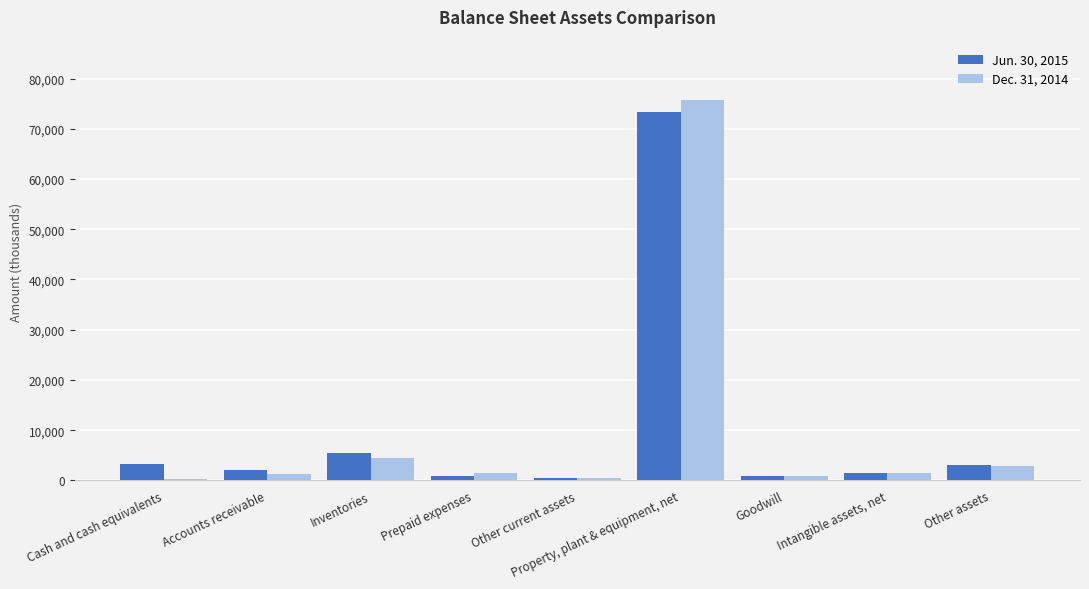

What is the maximum value for Dec. 31, 2014?

75810